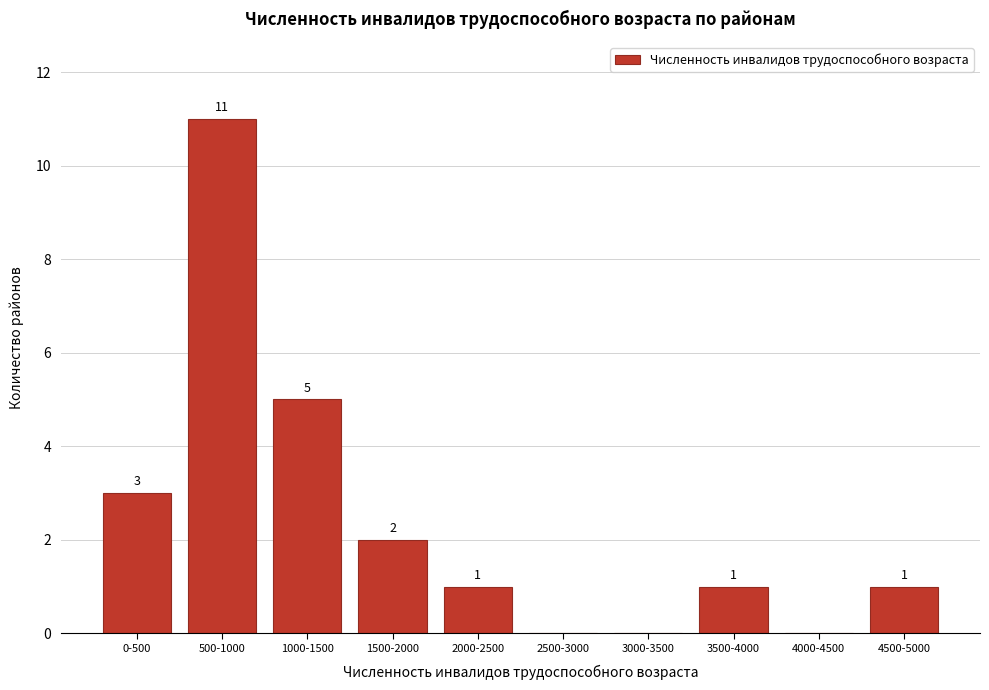

Reading right to left, what are all the values shown in this chart?

4500-5000=1	4000-4500=0	3500-4000=1	3000-3500=0	2500-3000=0	2000-2500=1	1500-2000=2	1000-1500=5	500-1000=11	0-500=3